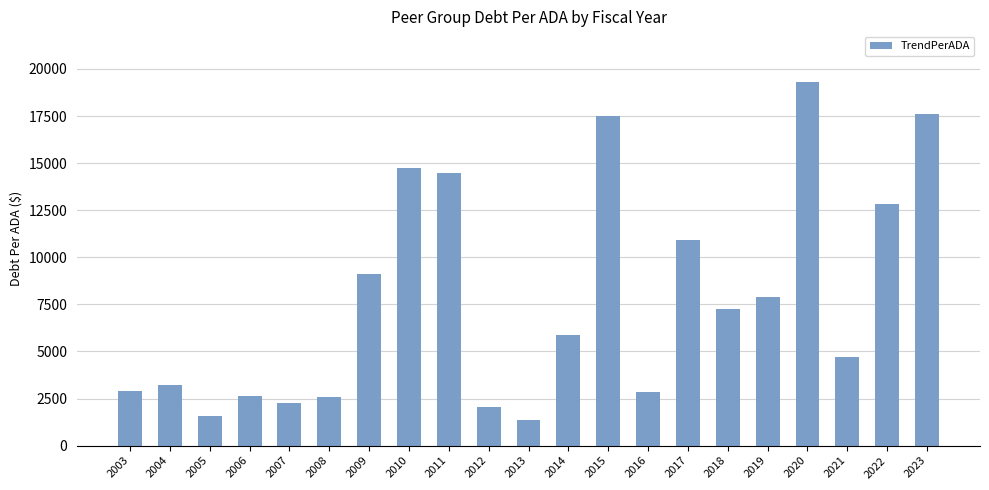

What is the average value?

7794.1